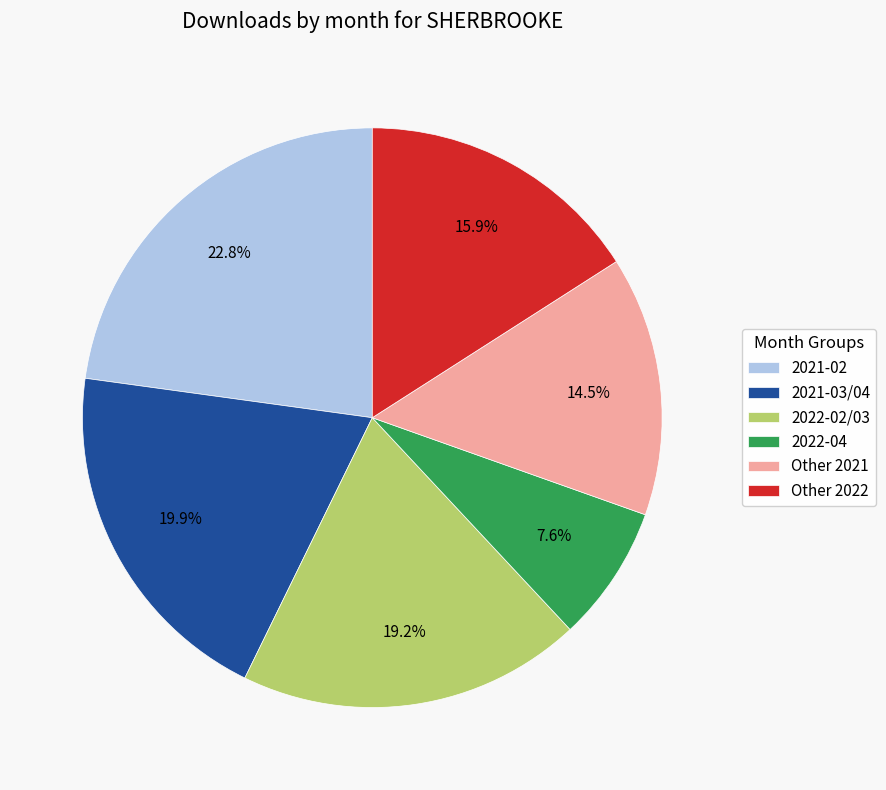

Between 2022-04 and 2021-02, which is larger?

2021-02